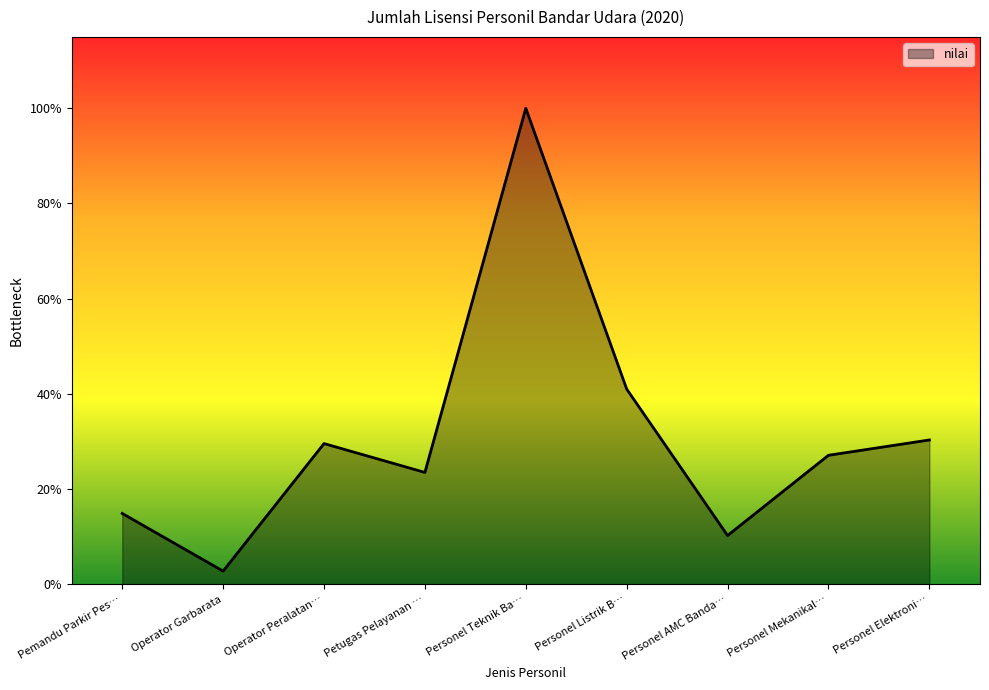

Does the chart display data point markers on the line(s)?

No